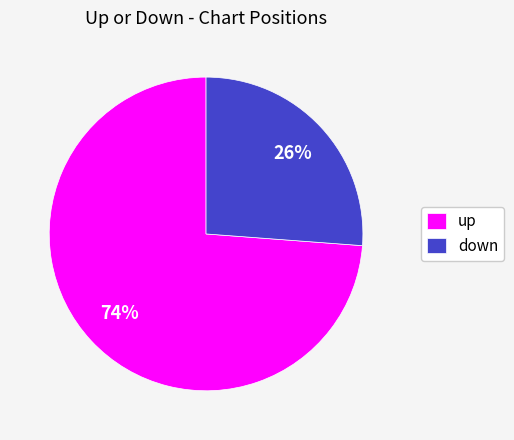

To the nearest percent, what is the difference between the down and up slice percentages?

48%